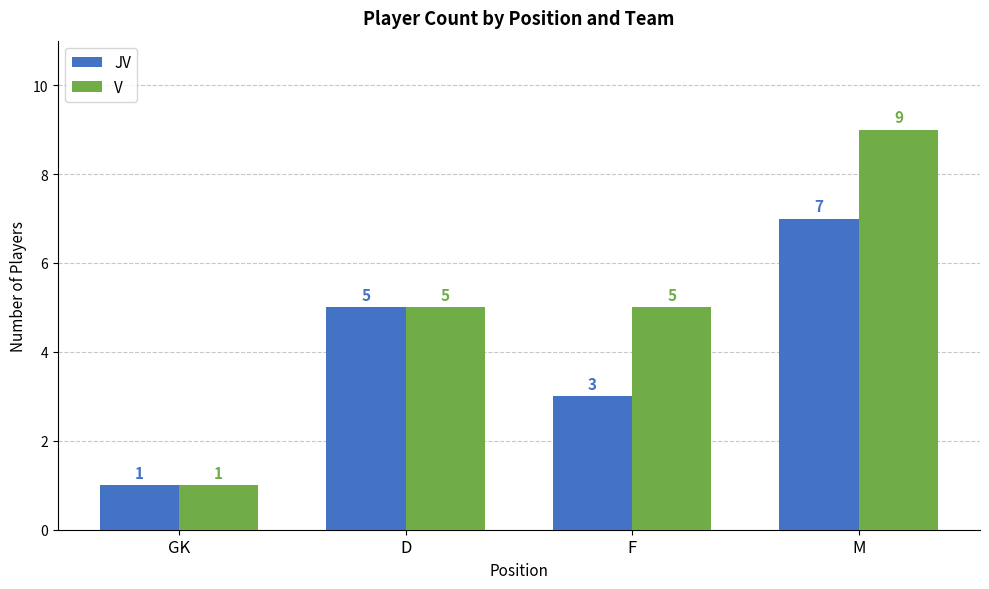

Rank the series by their average value, from lowest to highest.

JV, V